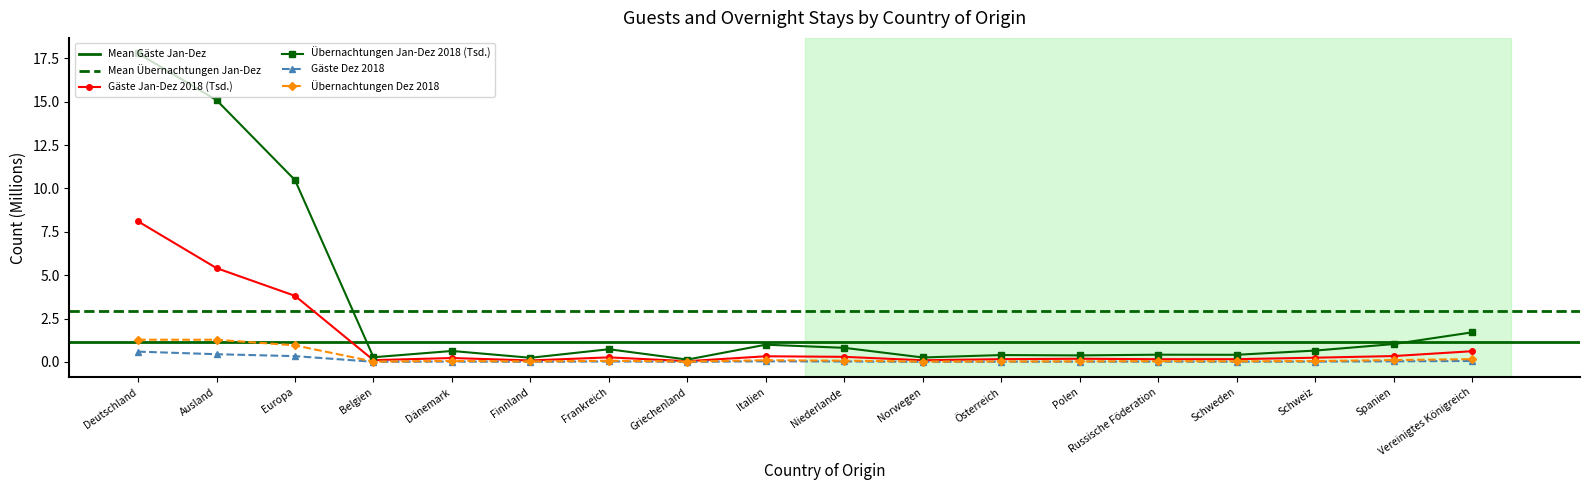

Which series has the largest range (max minus min)?

Übernachtungen Jan-Dez 2018 (Tsd.)